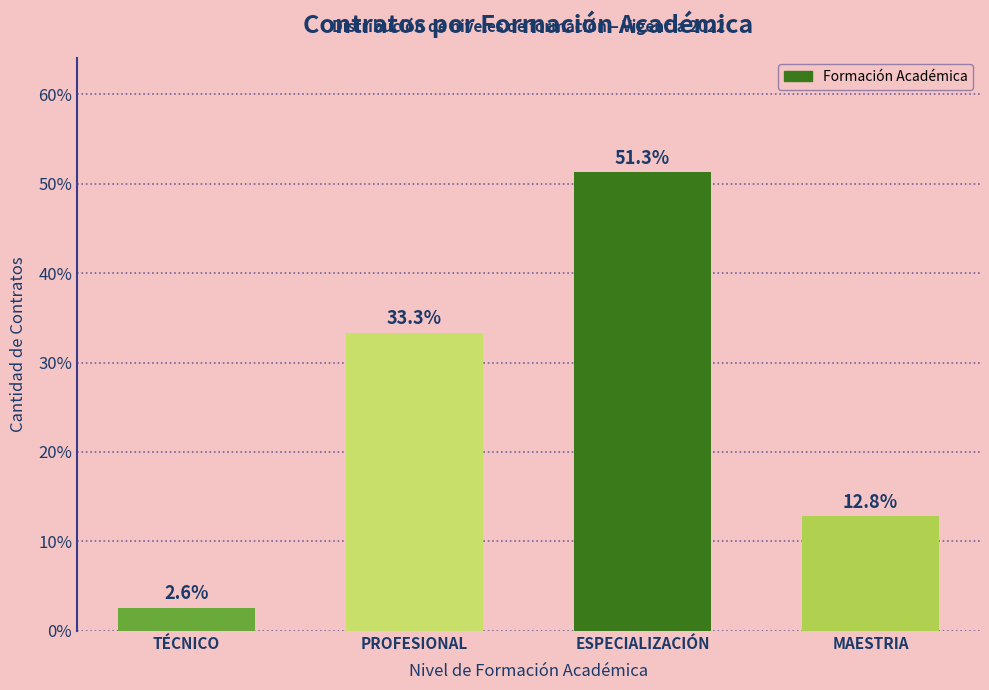

Reading left to right, transcribe all the data shown in this chart.

2.6	33.3	51.3	12.8